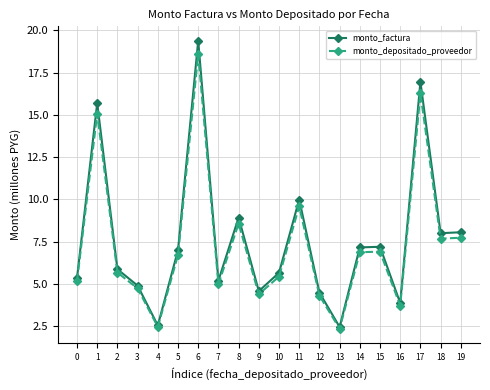

What is the value of the monto_factura point at the 18th from the left?

17.0